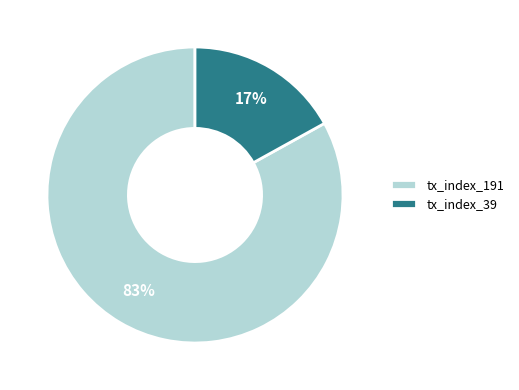

Approximately how many times larger is the value at tx_index_191 compared to tx_index_39?

4.9